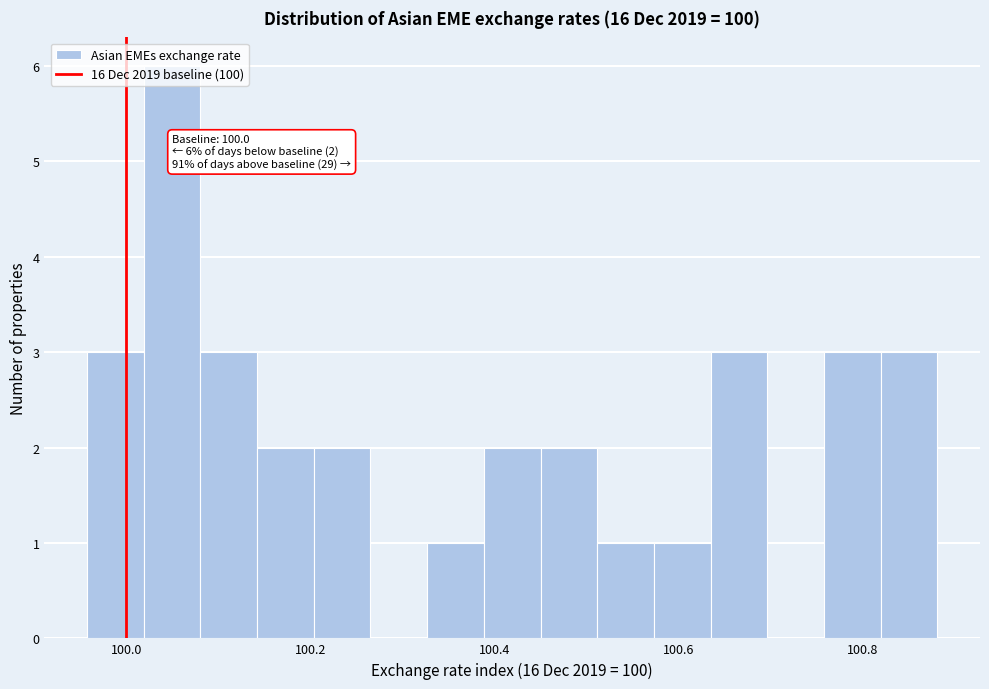

Around what value on the x-axis is the tallest bar? Give the approximate position of its centre, as read against the axis.

100.04